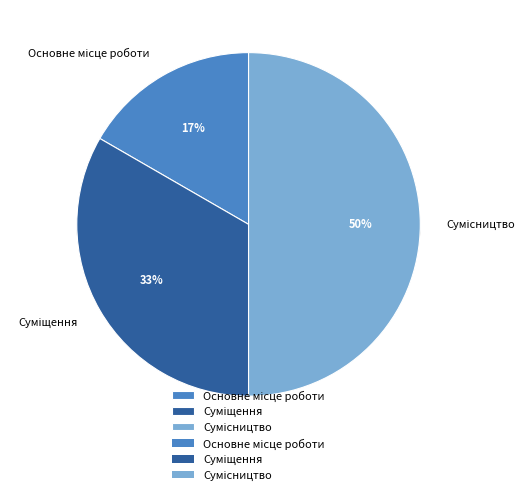

How many slices are in this pie chart?

3